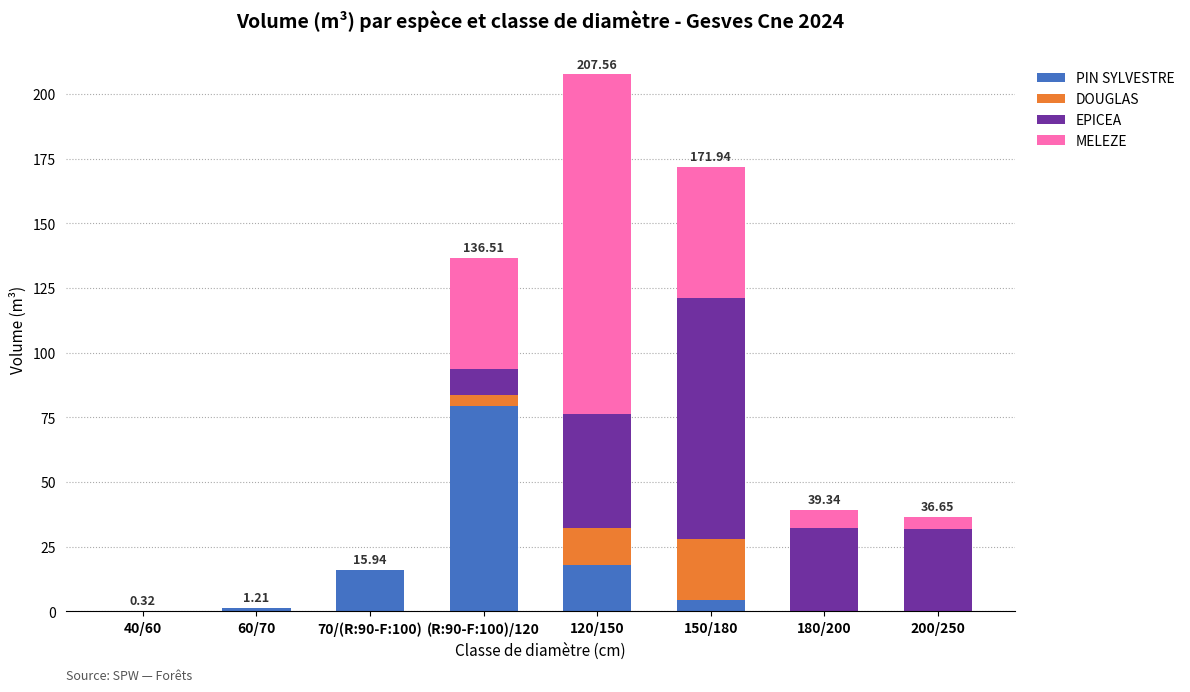

At which category is the sum across all series the highest?

120/150